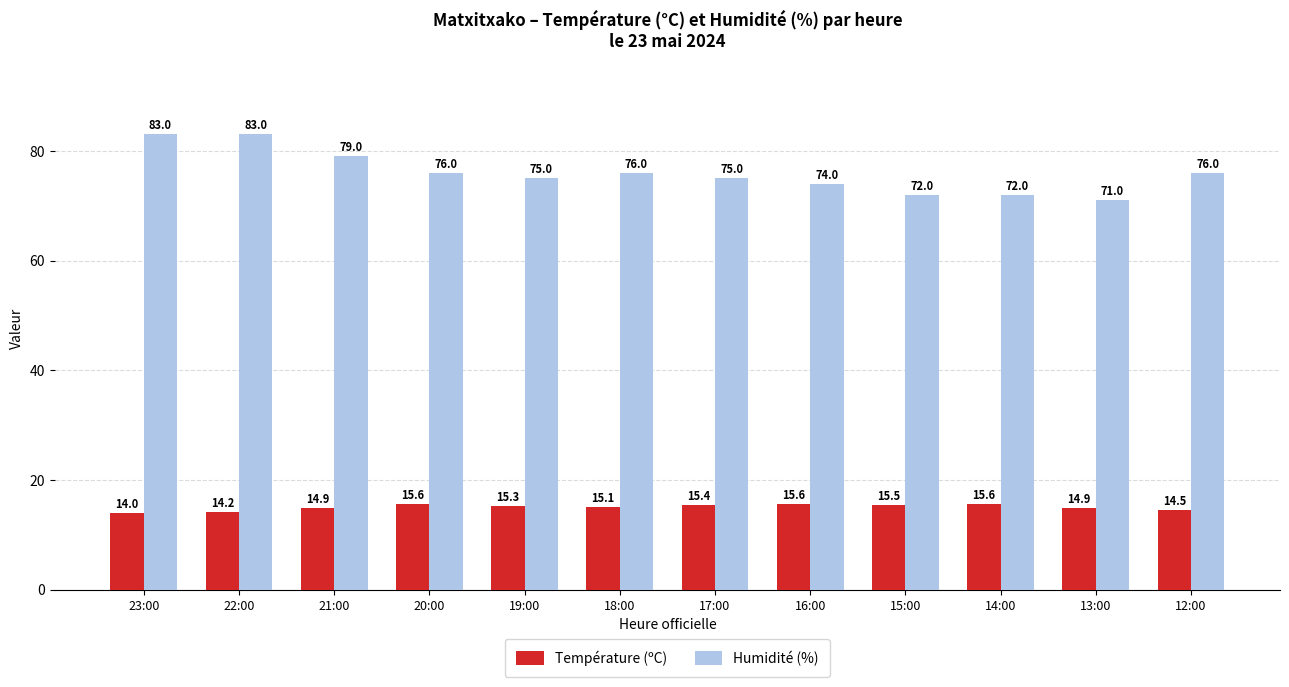

Which category has the lowest value in the Humidité (%) series?

13:00